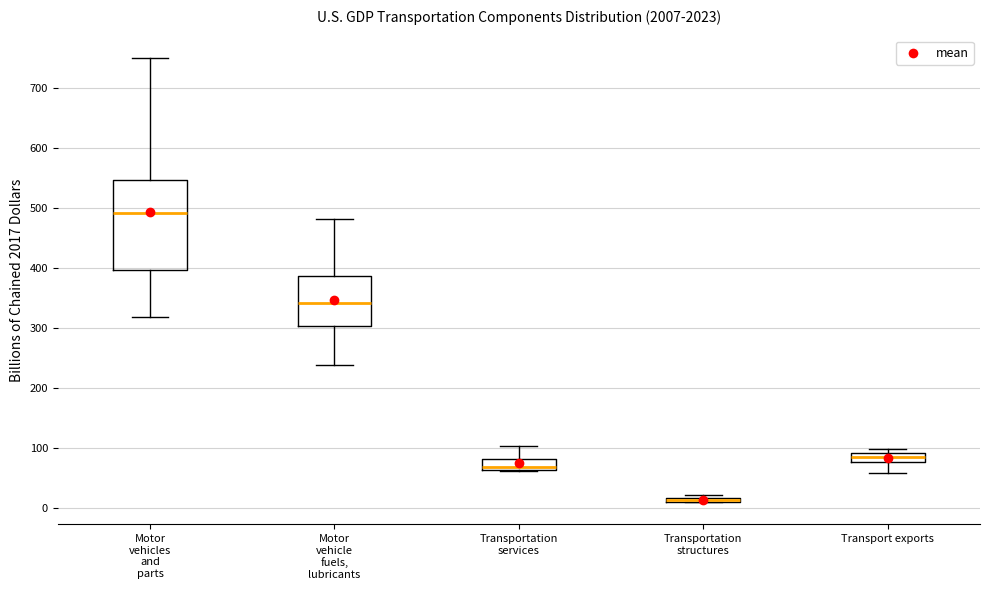

Where does the median line of the box for Motor vehicles and parts sit on the y-axis? The values are not printed on the chart, so give them approximately, as read against the axis.

490